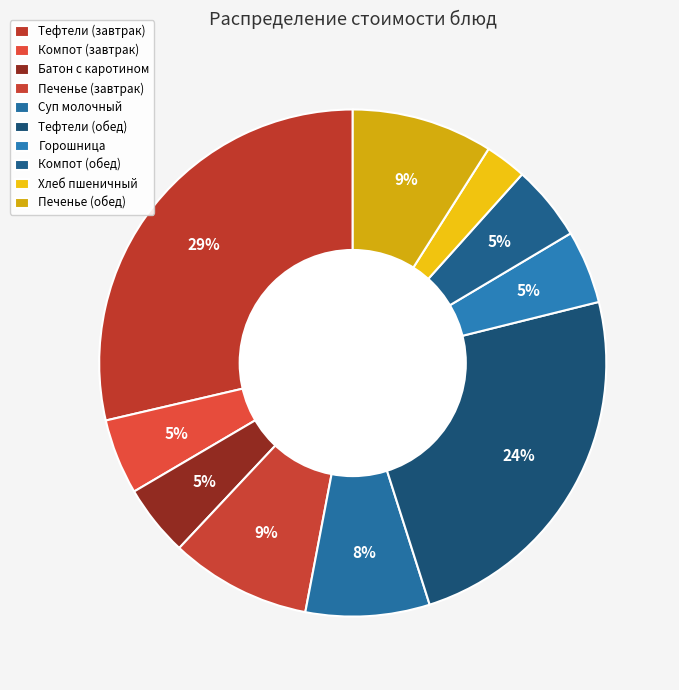

Does any single category account for the majority?

No